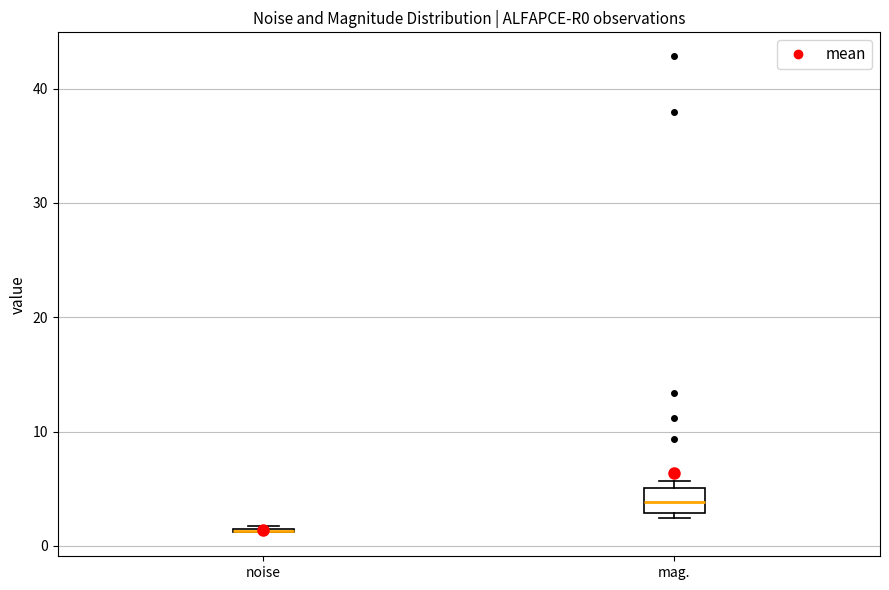

Comparing the boxes themselves (not the whiskers), which one is the tallest?

mag.